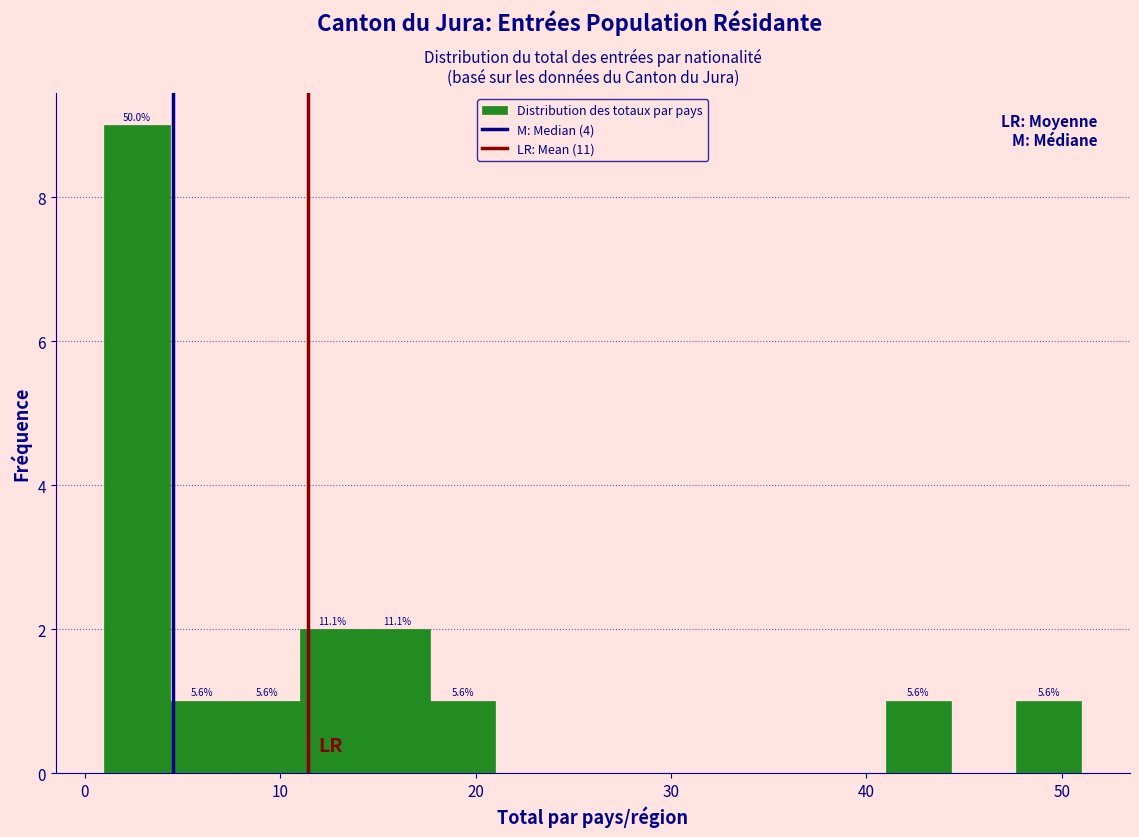

Around what value on the x-axis is the tallest bar? Give the approximate position of its centre, as read against the axis.

3